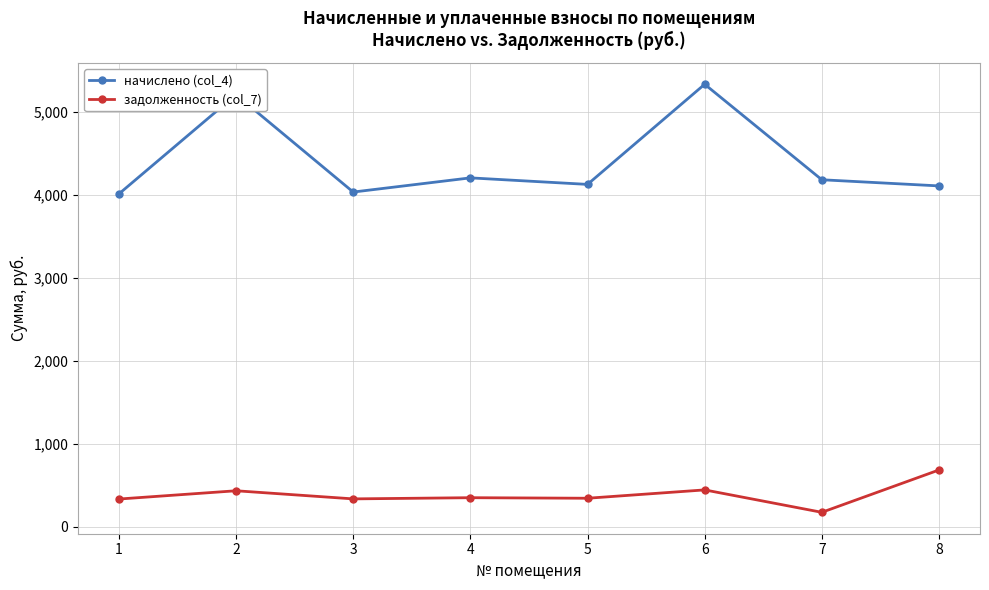

What is the value of the задолженность (col_7) point at the 4th from the left?

350.2